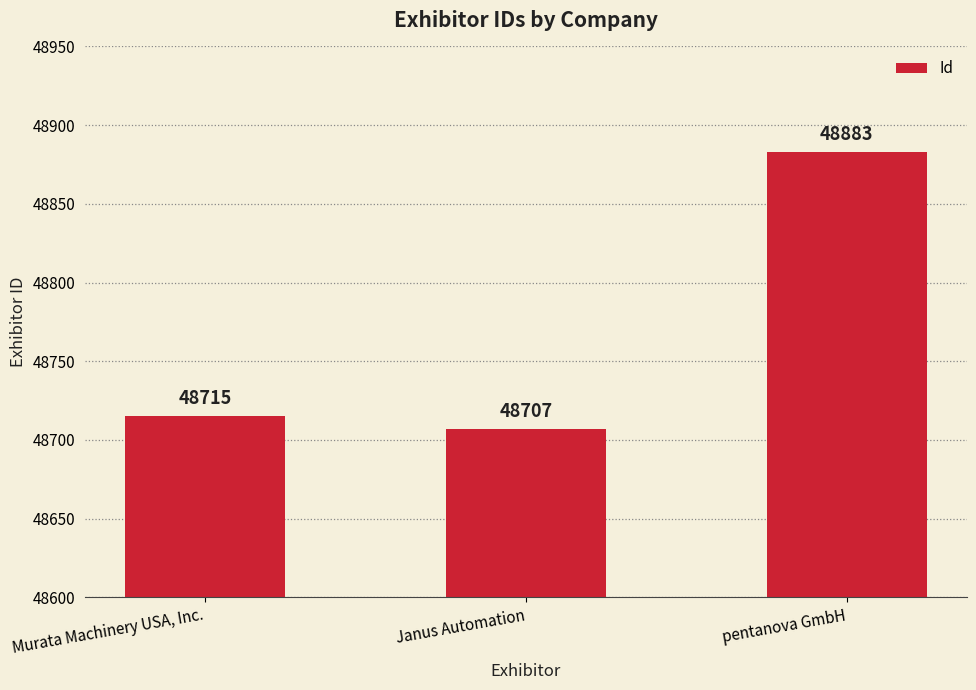

What is the difference between the values at Janus Automation and Murata Machinery USA, Inc.?

8